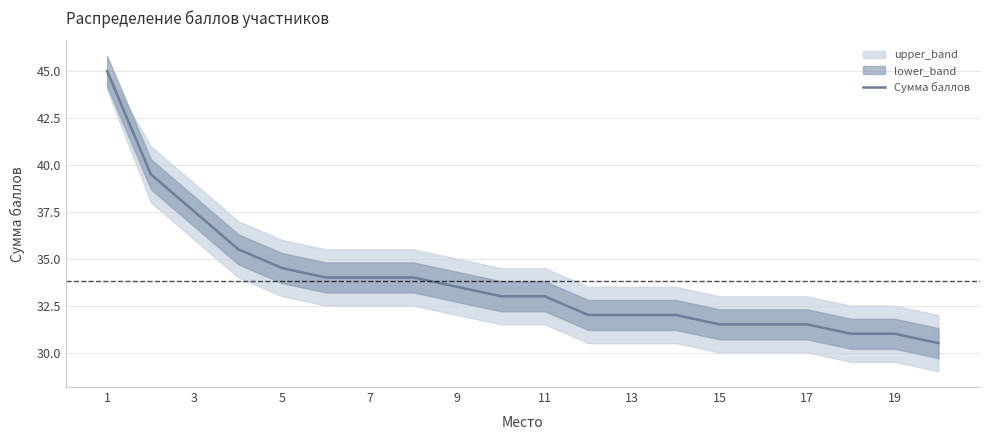

Does the chart display data point markers on the line(s)?

No